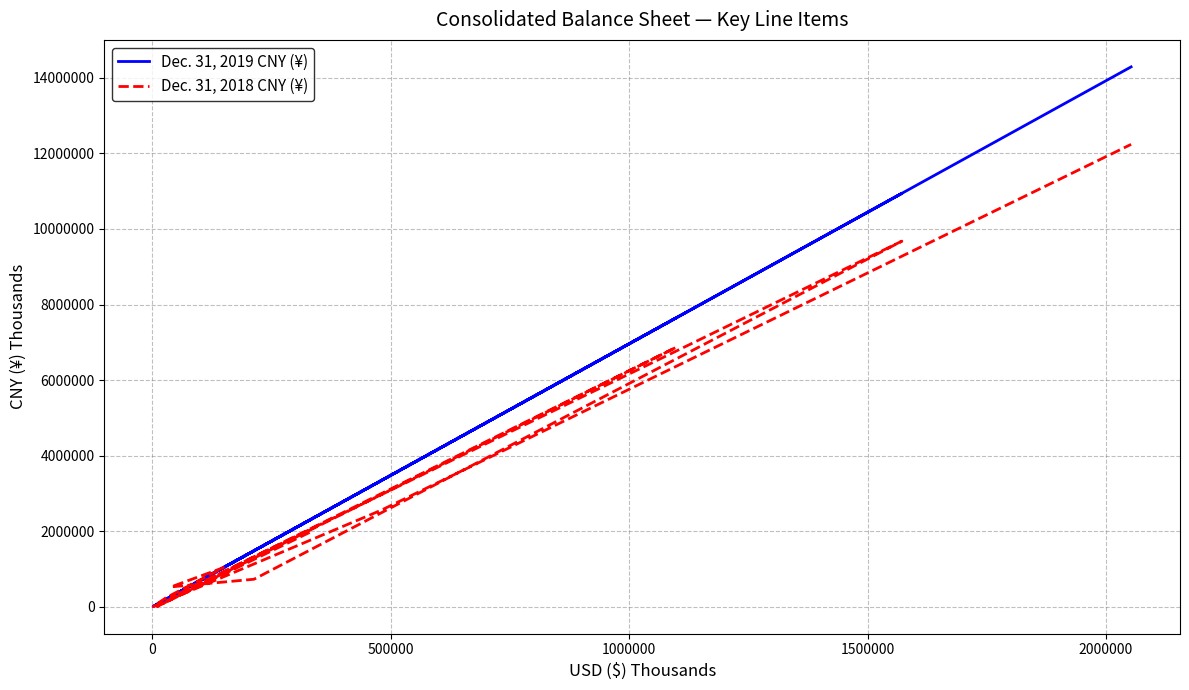

What is the minimum value for Dec. 31, 2018 CNY (¥)?

5770